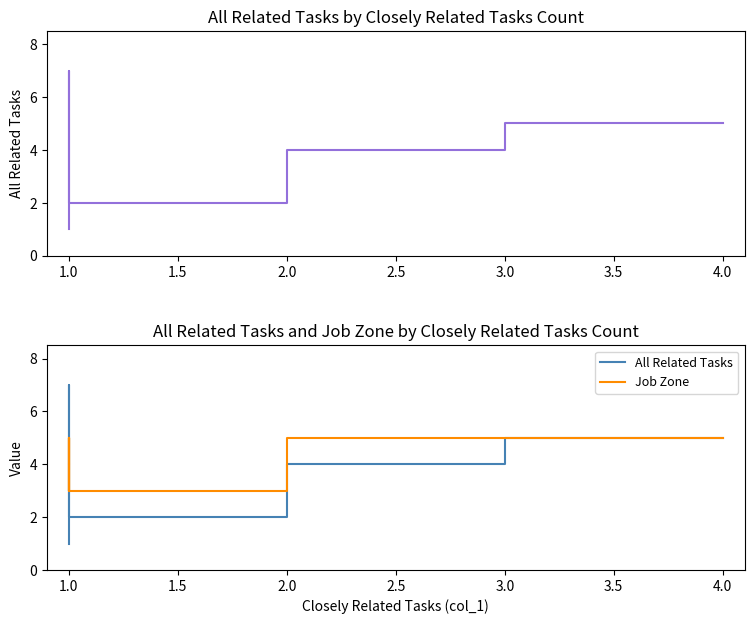

In All Related Tasks, how many points are higher than both neighbors (excluding endpoints)?

1